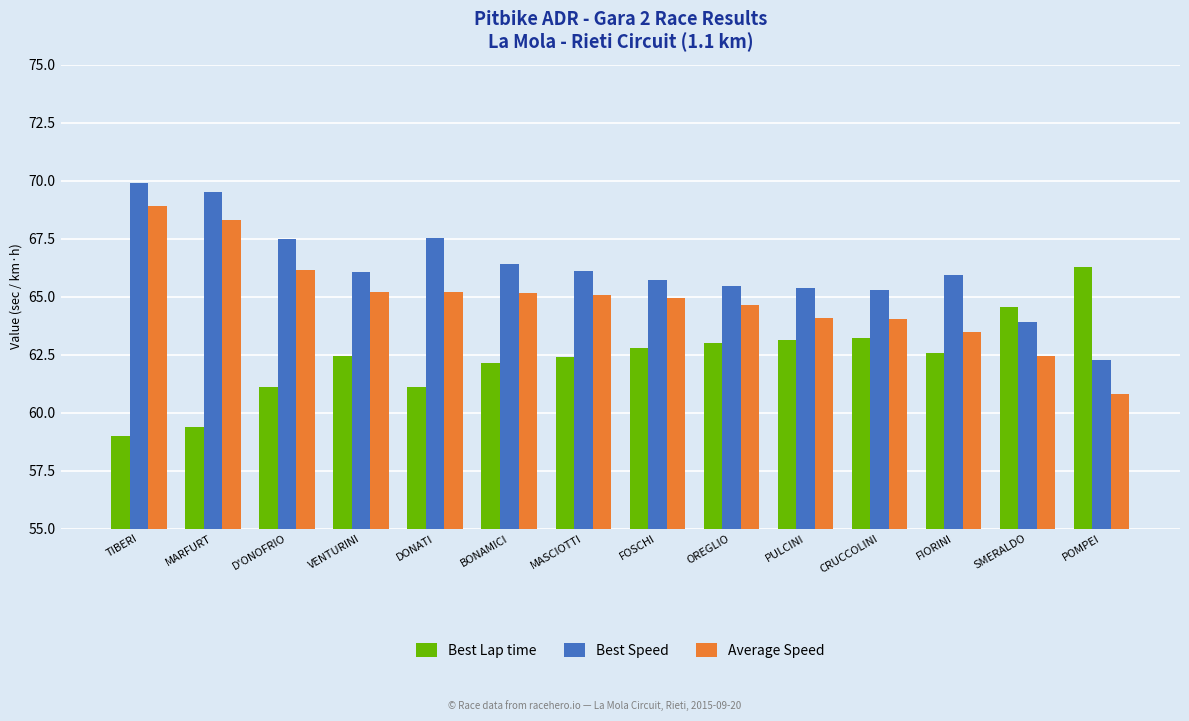

True or false: Average Speed has a value of 66.2 at D'ONOFRIO.

True